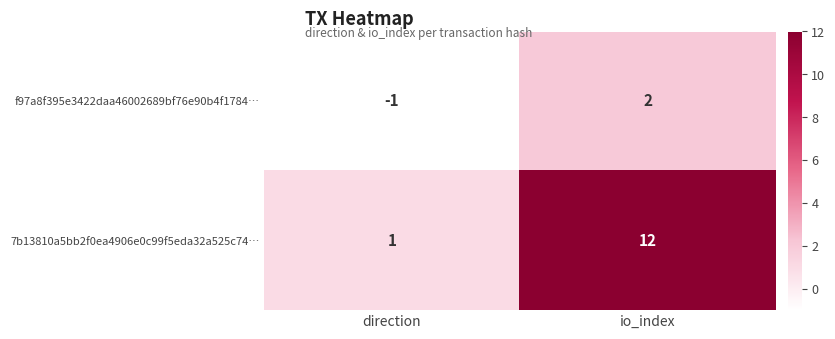

Which category has the lowest value across all series?

direction